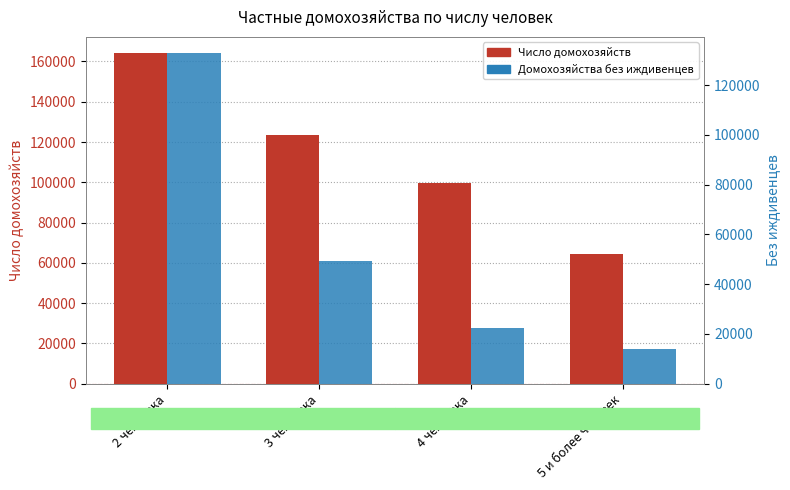

What is the label of the 3rd bar from the left?

4 человека